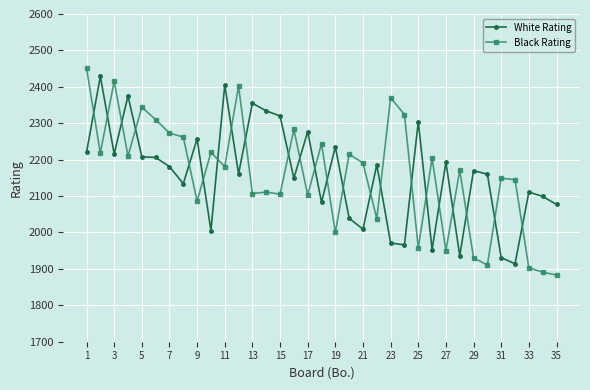

How many times do White Rating and Black Rating cross each other?

23